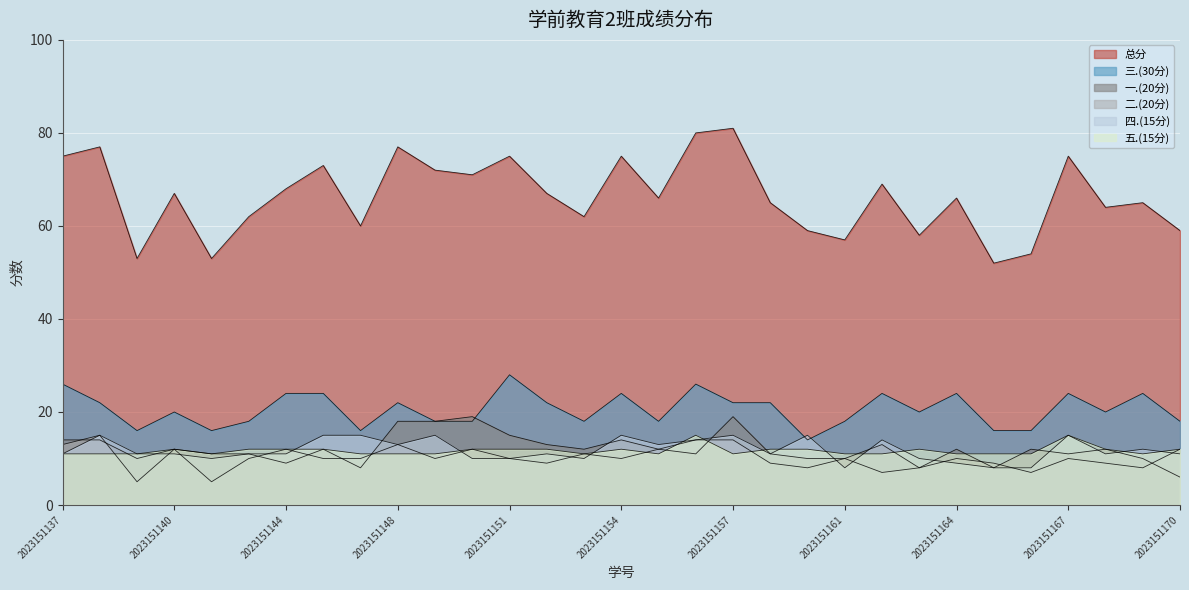

Rank the categories by 二.(20分) value from highest to lowest.

2023151138, 2023151156, 2023151157, 2023151137, 2023151148, 2023151140, 2023151144, 2023151150, 2023151155, 2023151170, 2023151153, 2023151142, 2023151145, 2023151147, 2023151149, 2023151151, 2023151154, 2023151161, 2023151164, 2023151167, 2023151152, 2023151159, 2023151165, 2023151168, 2023151160, 2023151163, 2023151169, 2023151162, 2023151166, 2023151139, 2023151141